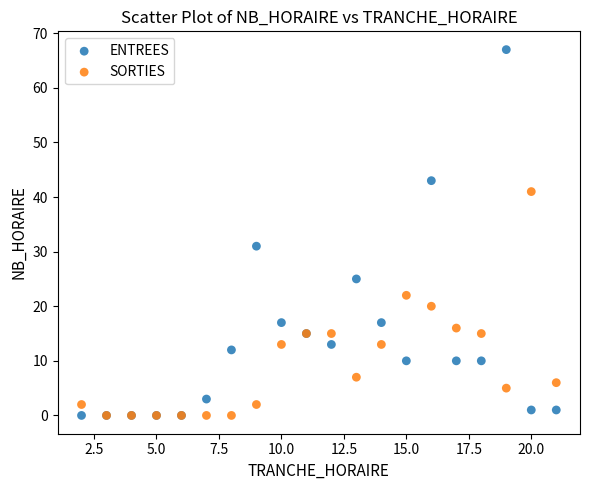

Which series contains the highest Y value?

ENTREES